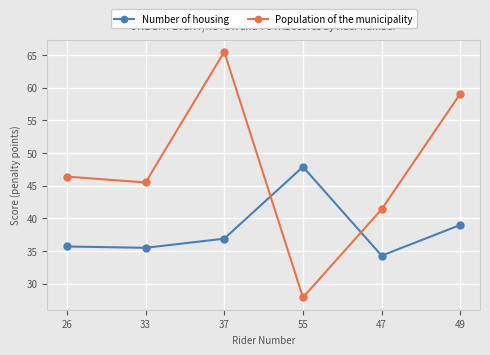

Reading left to right, what are all the values shown in this chart?

Number of housing: 35.7	35.5	36.9	47.9	34.3	39.0
Population of the municipality: 46.4	45.5	65.5	27.9	41.4	59.1